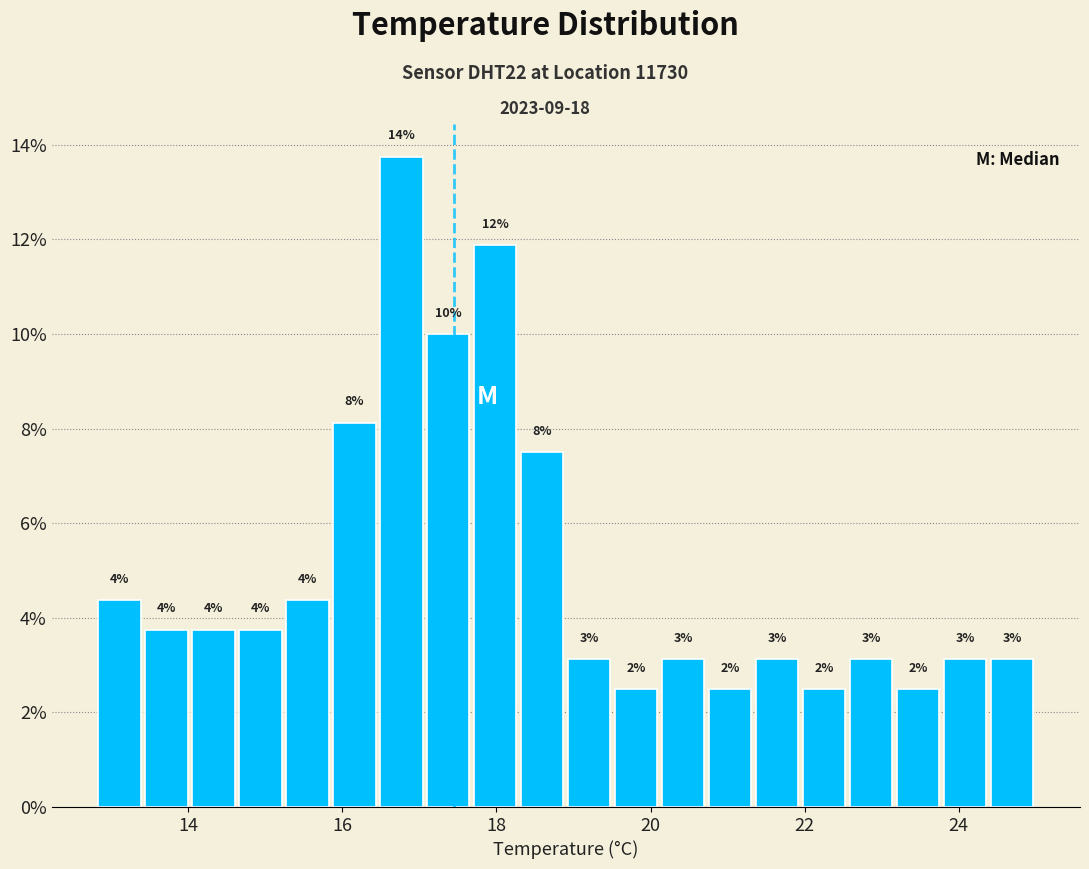

Read against the x-axis, roughly where is the centre of the tallest bar?

16.8